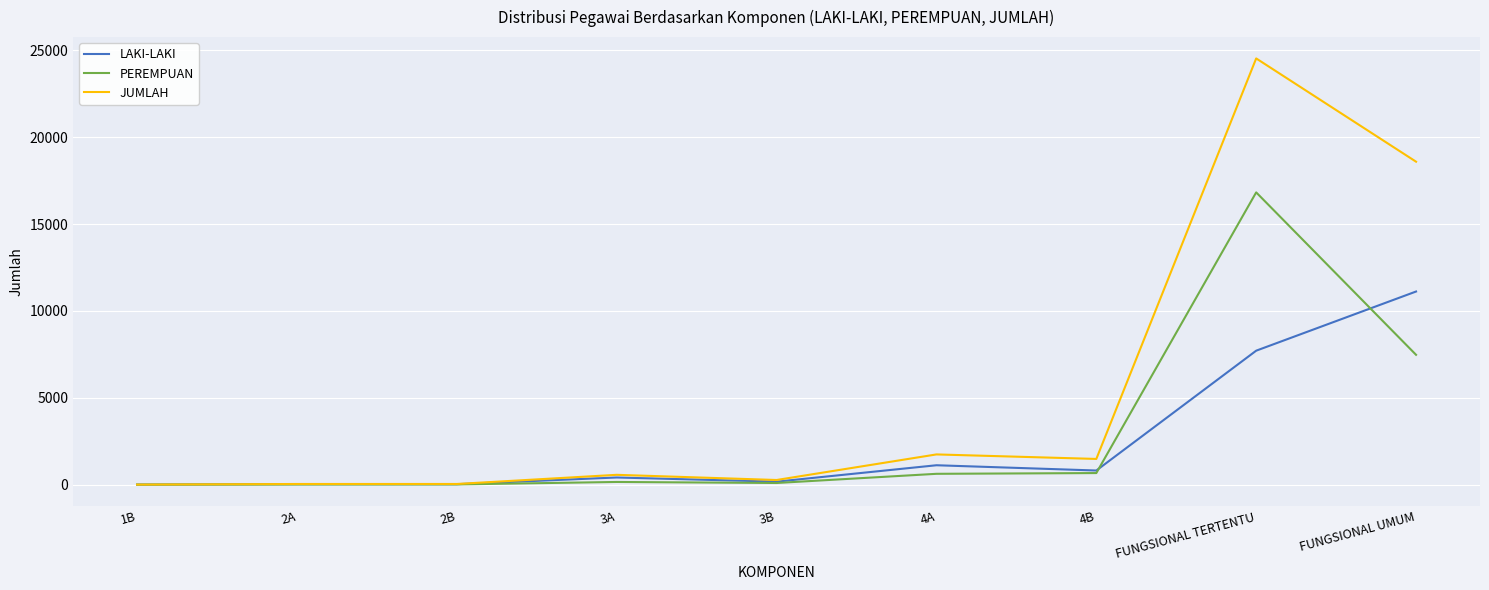

What are all the series names shown in the legend?

LAKI-LAKI, PEREMPUAN, JUMLAH